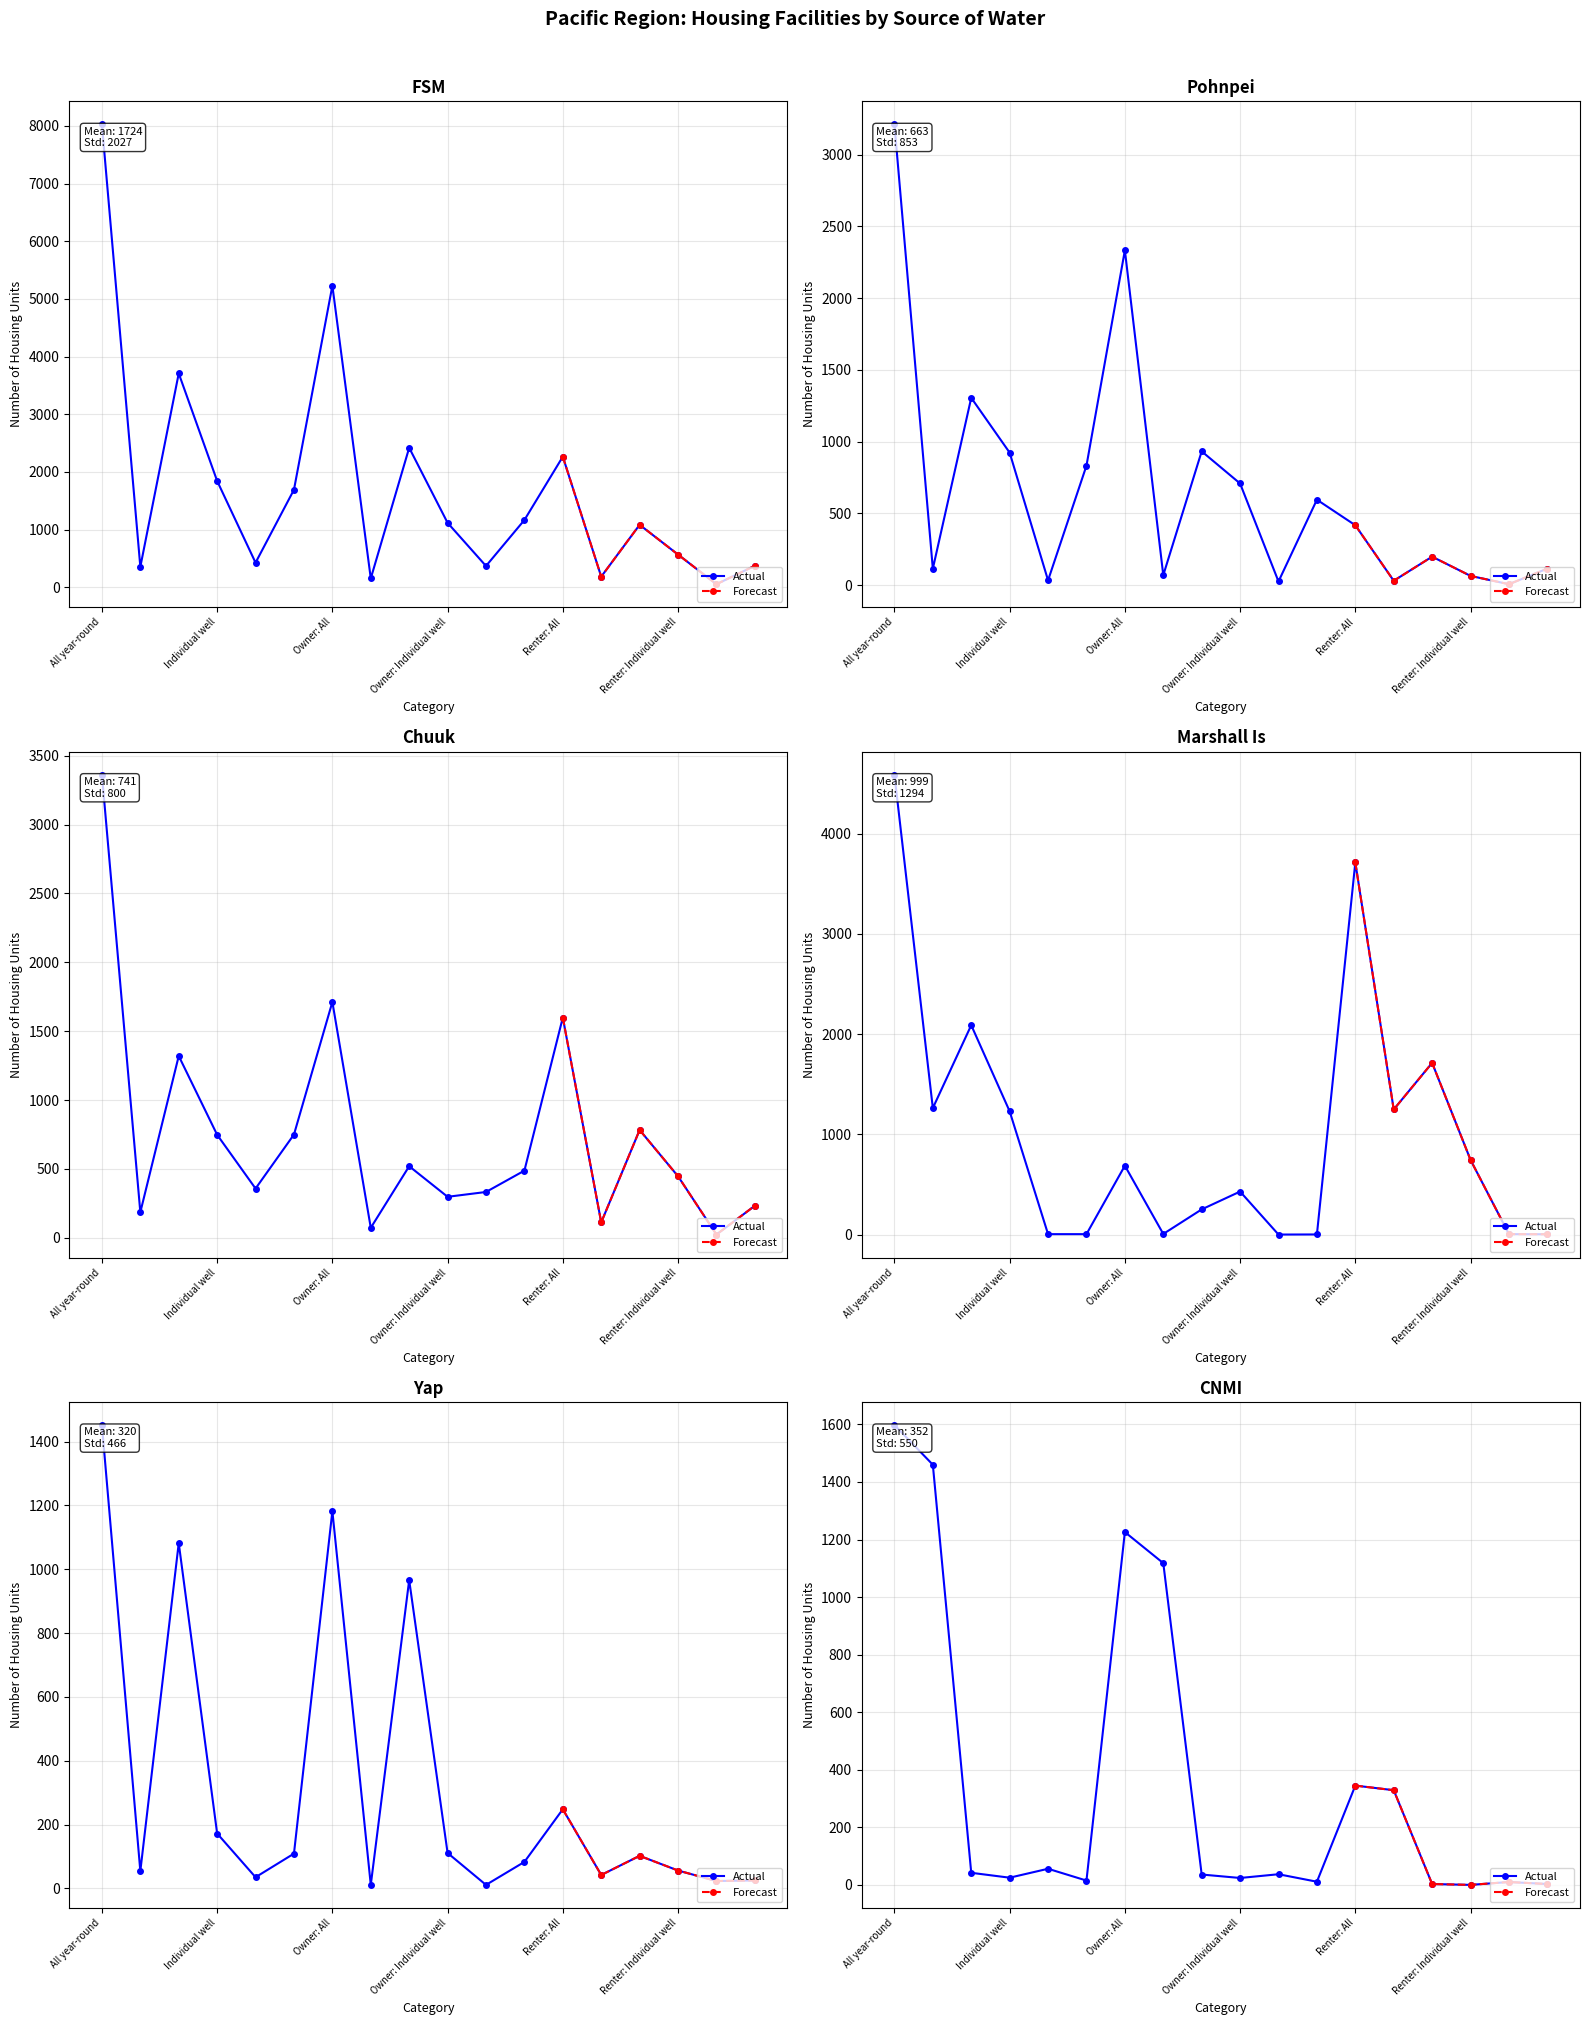

At which label does Yap reach its minimum?

Owner: Public piped